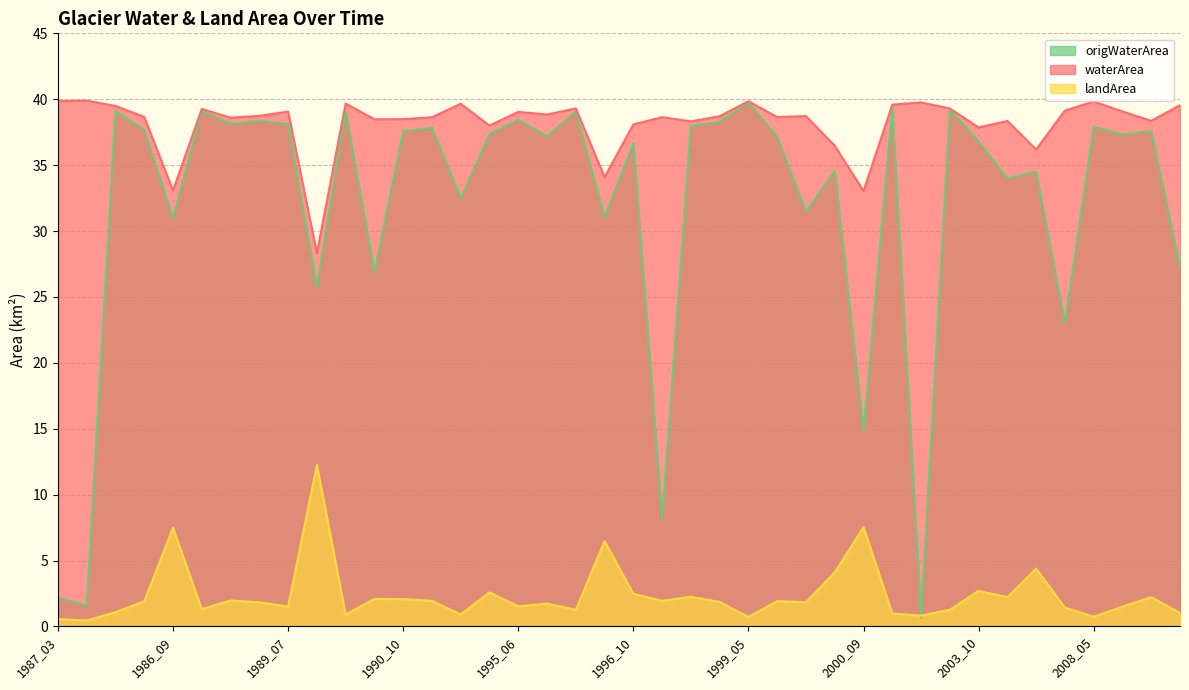

The origWaterArea series shows 12.0 at 1999_07. True or false?

False